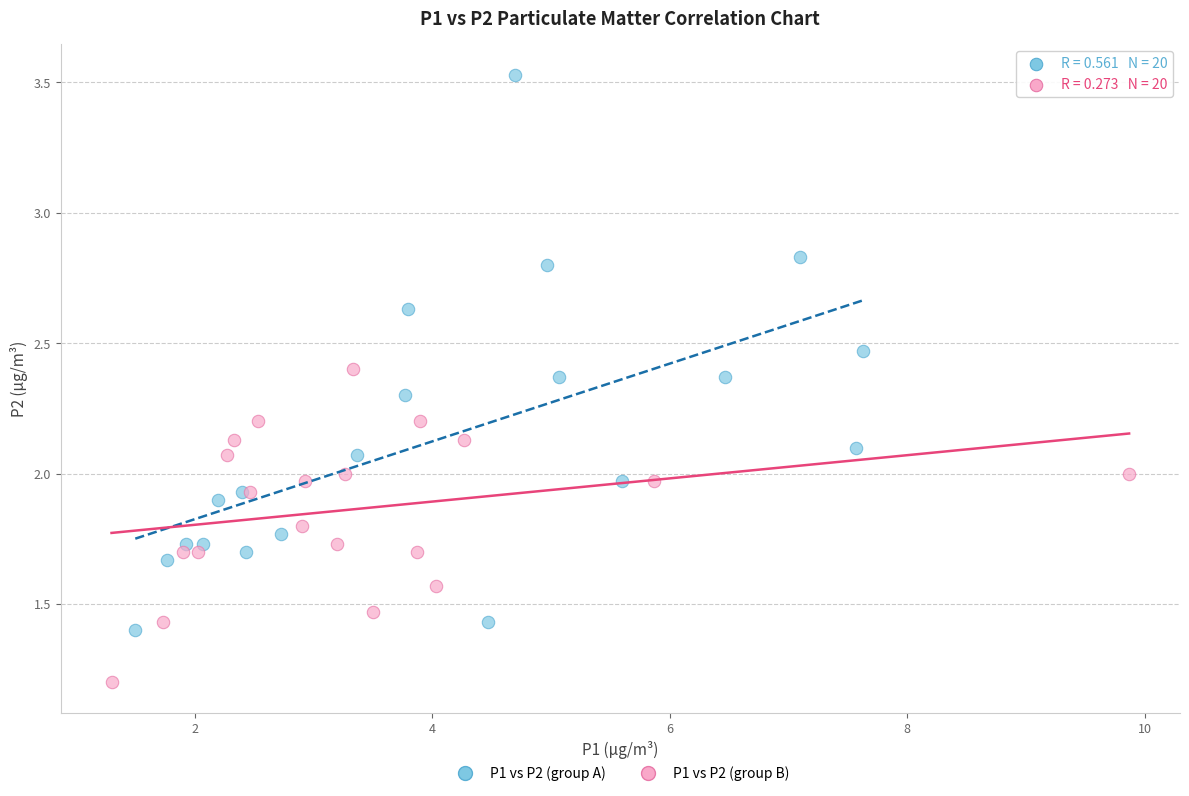

What are all the series names shown in the legend?

P1 vs P2 (group A), P1 vs P2 (group B)